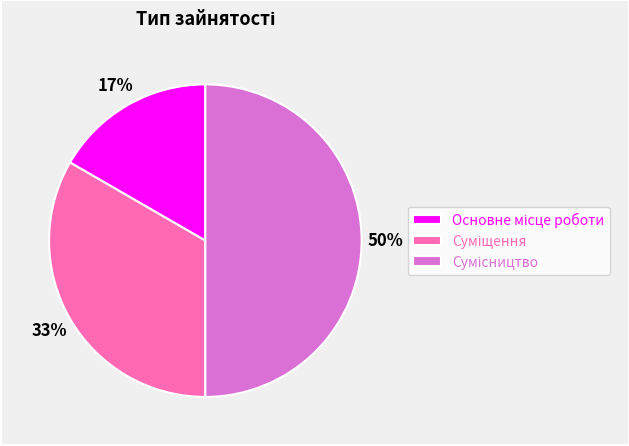

How many slices are in this pie chart?

3